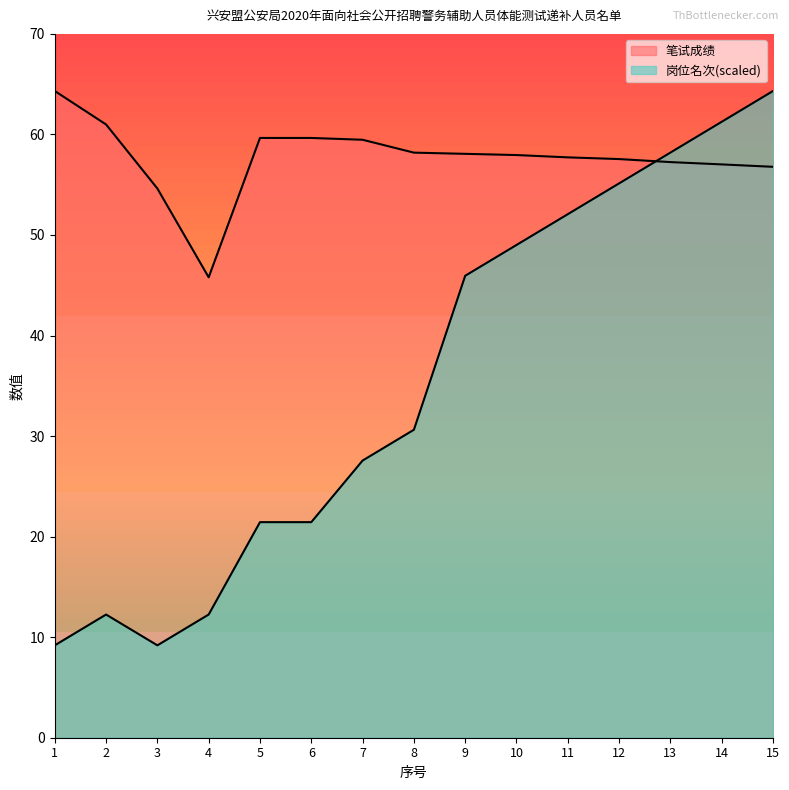

At which category does 笔试成绩 reach its first local valley?

4